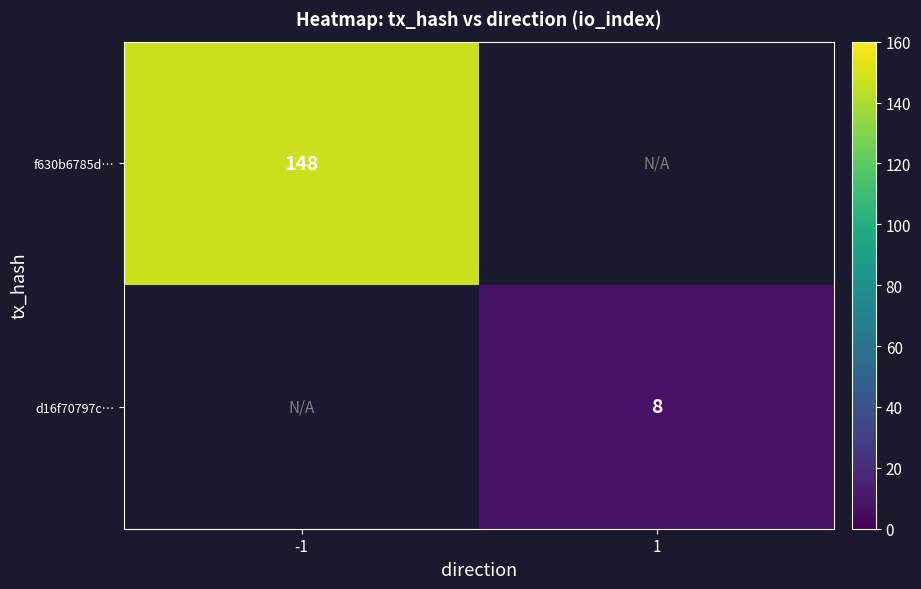

What value does the d16f70797c… series have at 1?

8.0